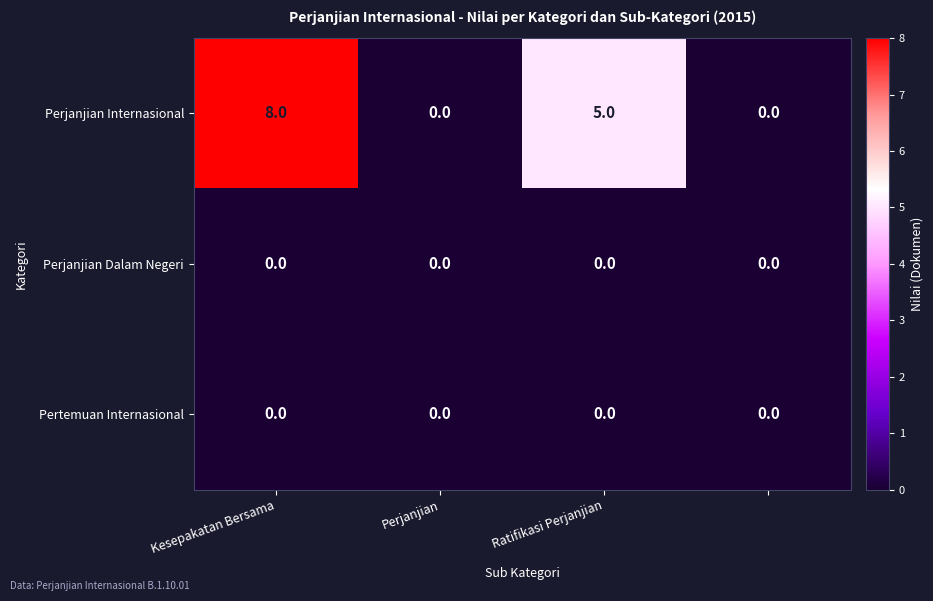

Reading left to right, extract all data points from this chart.

Perjanjian Internasional: 8	0	5	0
Perjanjian Dalam Negeri: 0	0	0	0
Pertemuan Internasional: 0	0	0	0